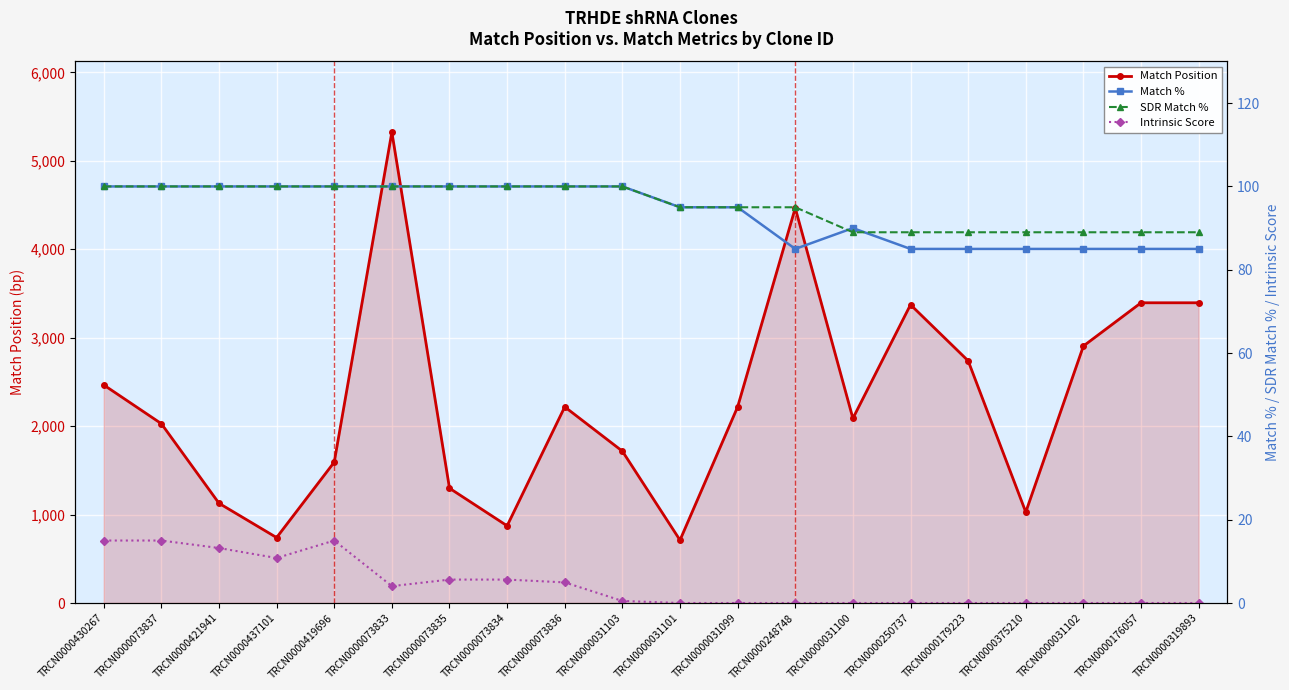

What is the greatest value displayed?

5325.0